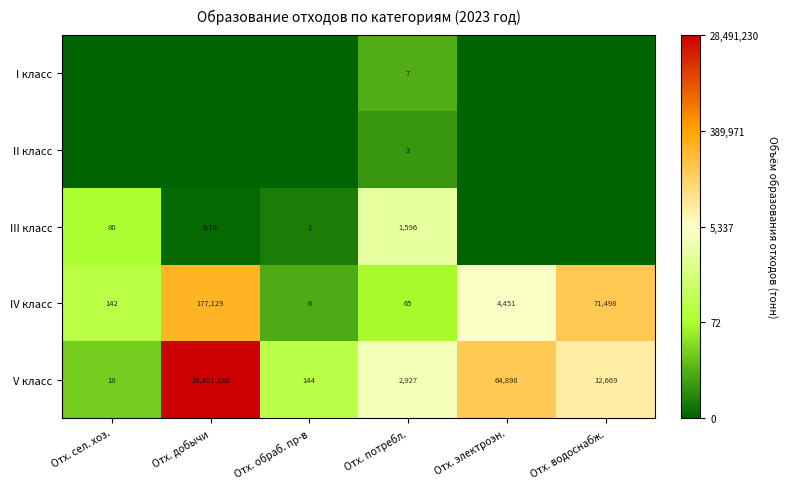

Is the value of V класс at Отх. электроэн. greater than the value of III класс at Отх. добычи?

Yes